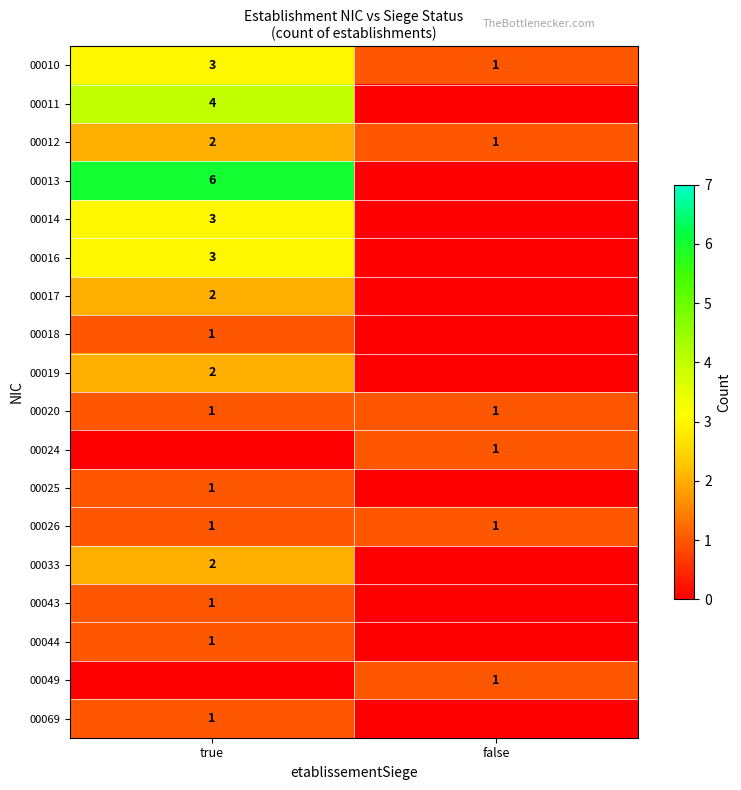

What is the total value across all series at true?

34